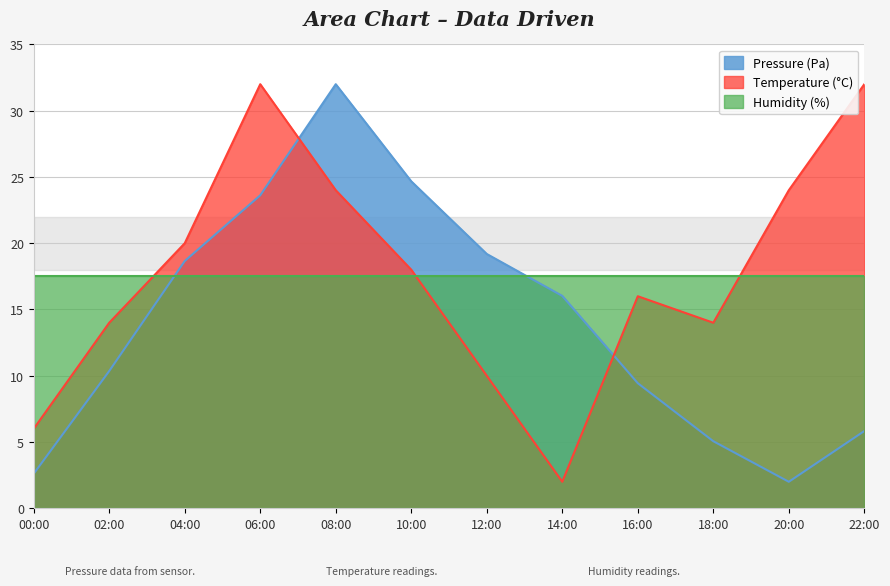

True or false: Pressure (Pa) has a value of 0.6 at 20:00.

False